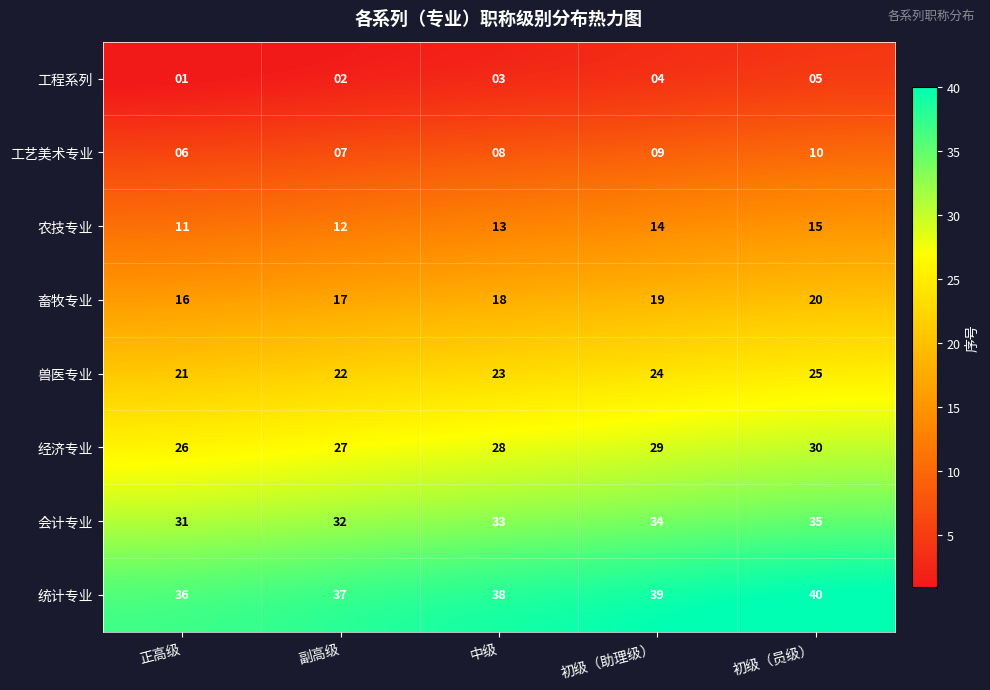

The 工艺美术专业 series shows 3 at 副高级. True or false?

False